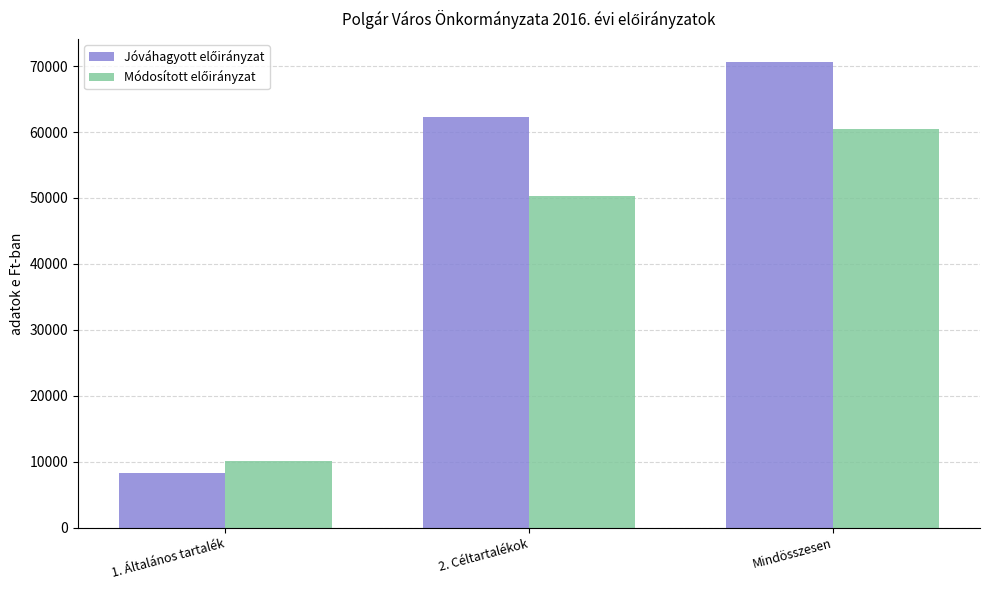

What position from the right is 2. Céltartalékok?

2